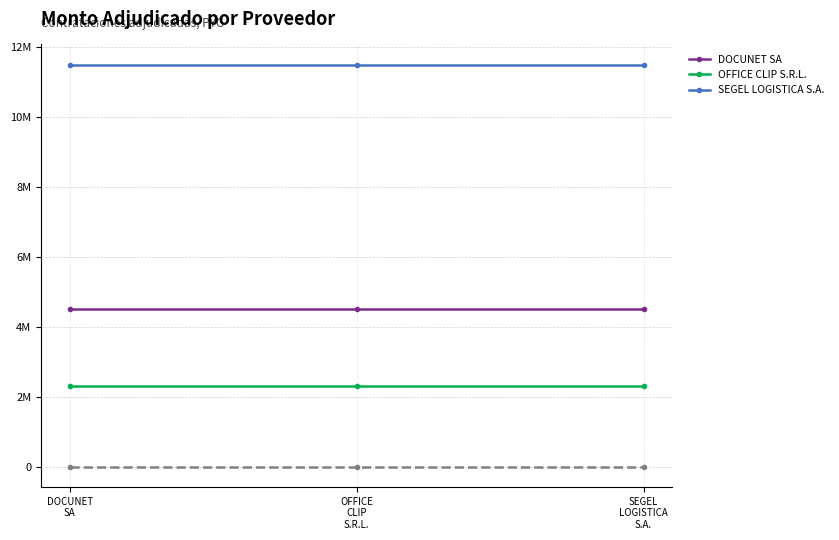

What are all the series names shown in the legend?

DOCUNET SA, OFFICE CLIP S.R.L., SEGEL LOGISTICA S.A.